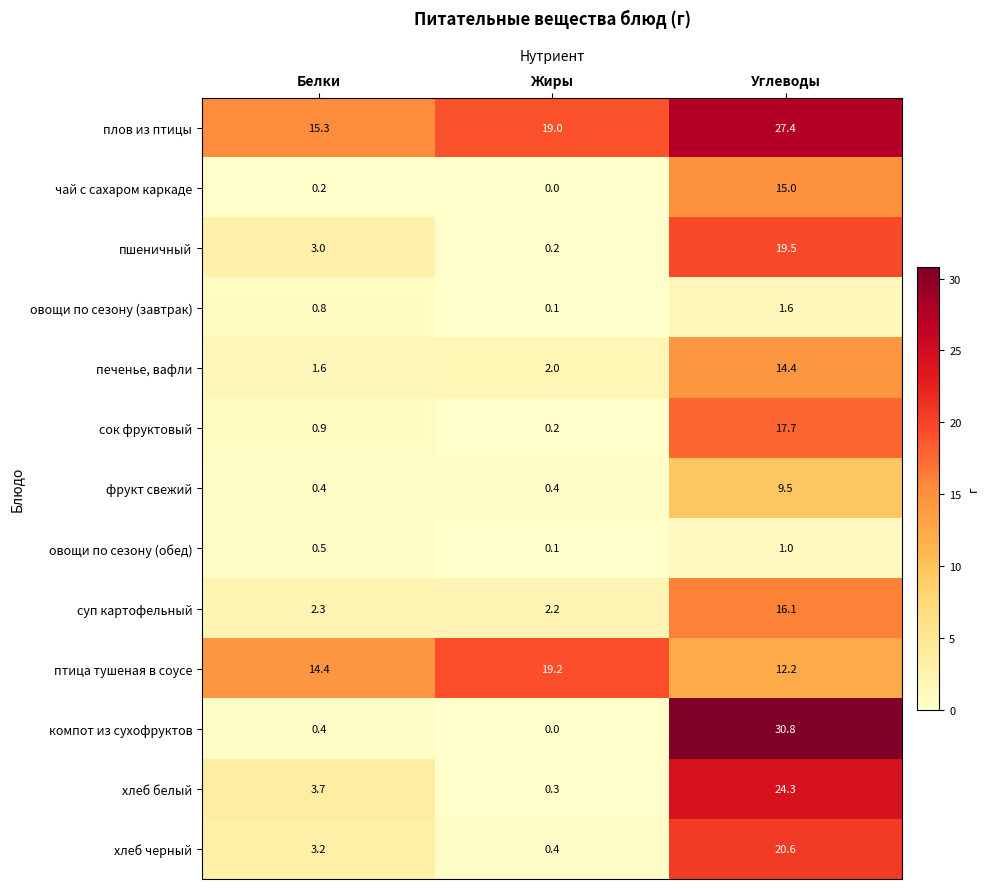

What is the total value across all series at Углеводы?

210.1